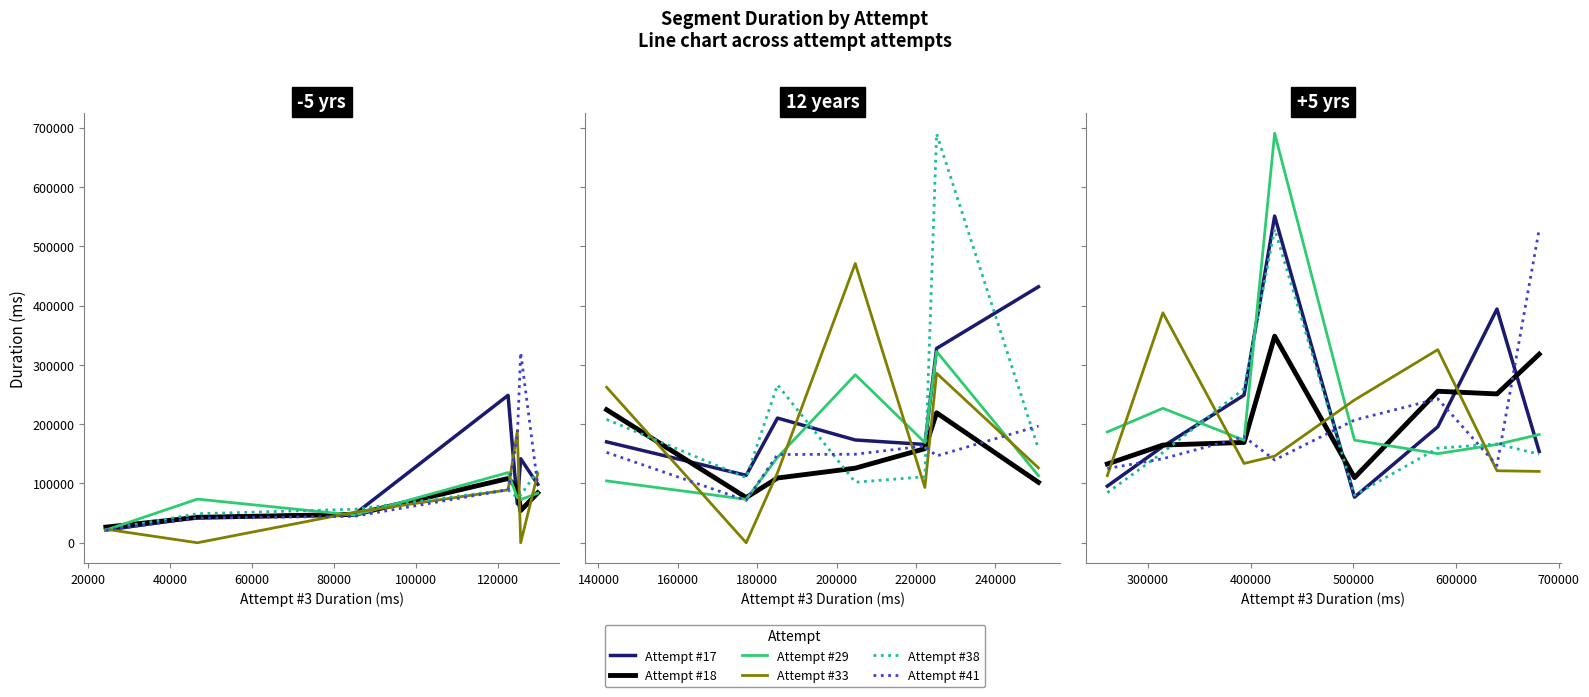

What are all the series names shown in the legend?

Attempt #17, Attempt #18, Attempt #29, Attempt #33, Attempt #38, Attempt #41